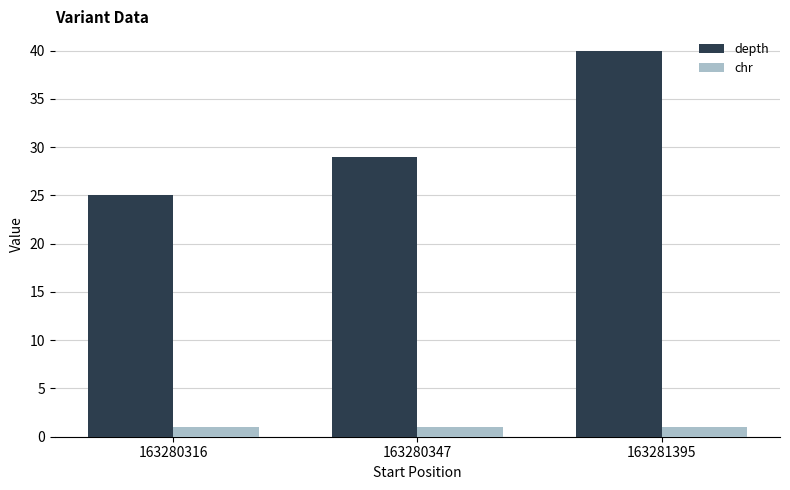

Which series has the largest total across all categories?

depth